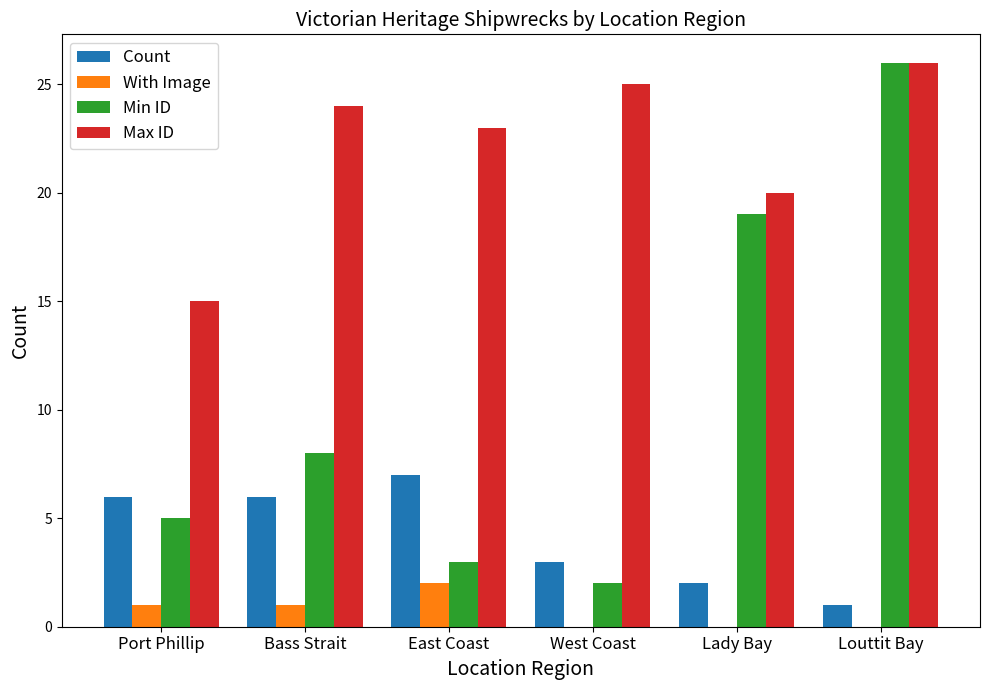

Count the number of data series in this chart.

4